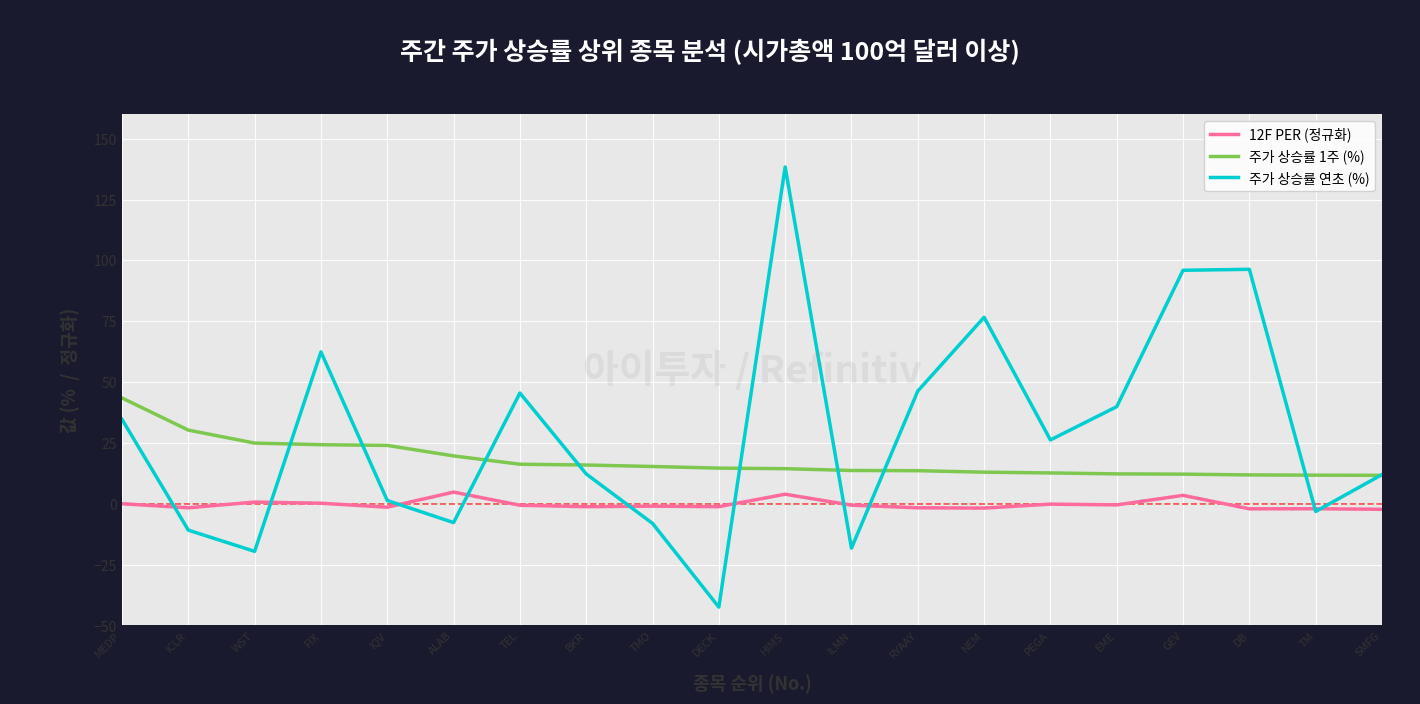

What is the maximum value shown in the chart?

138.4